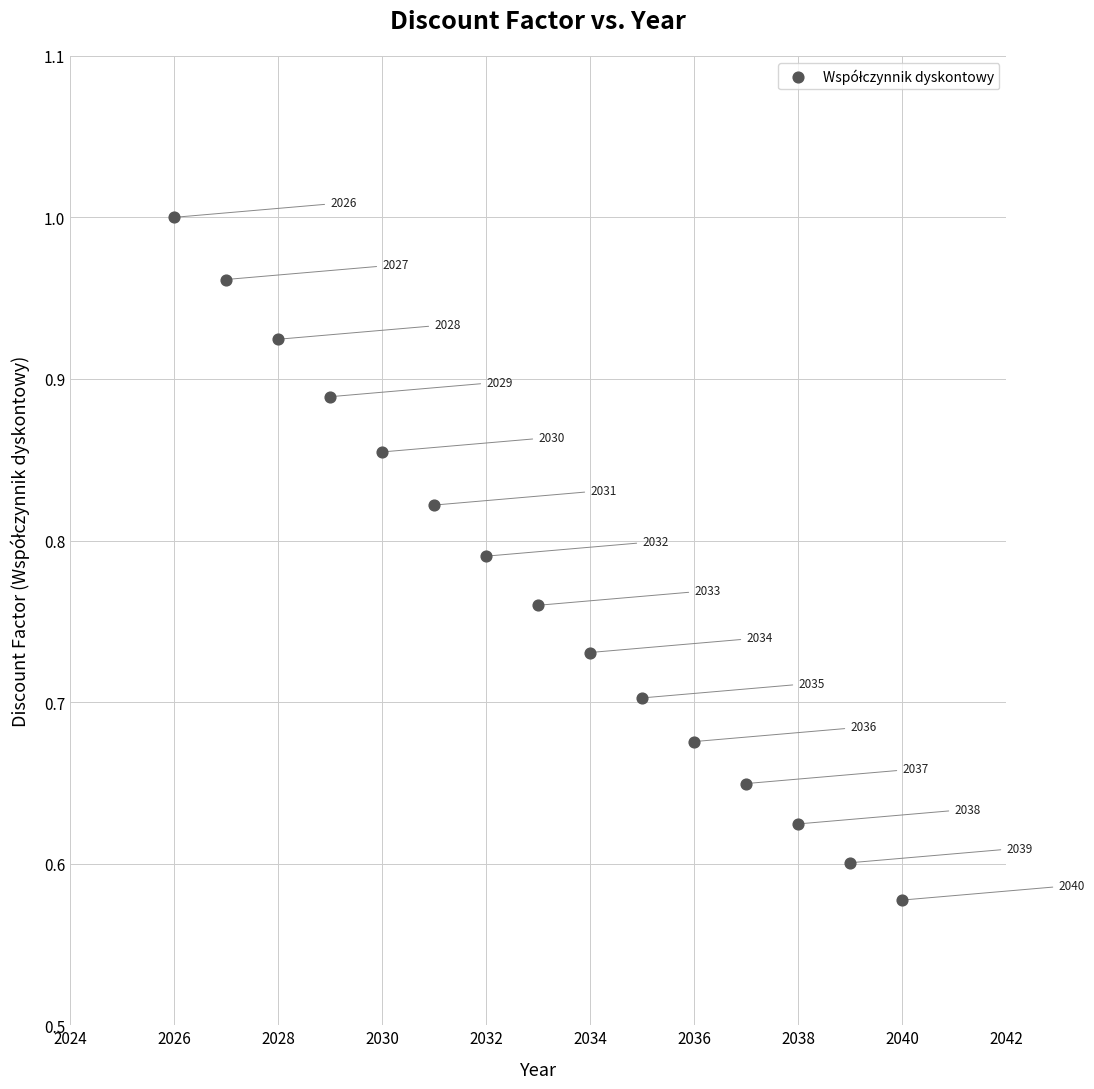

What is the range of Y values (max minus min)?

0.4